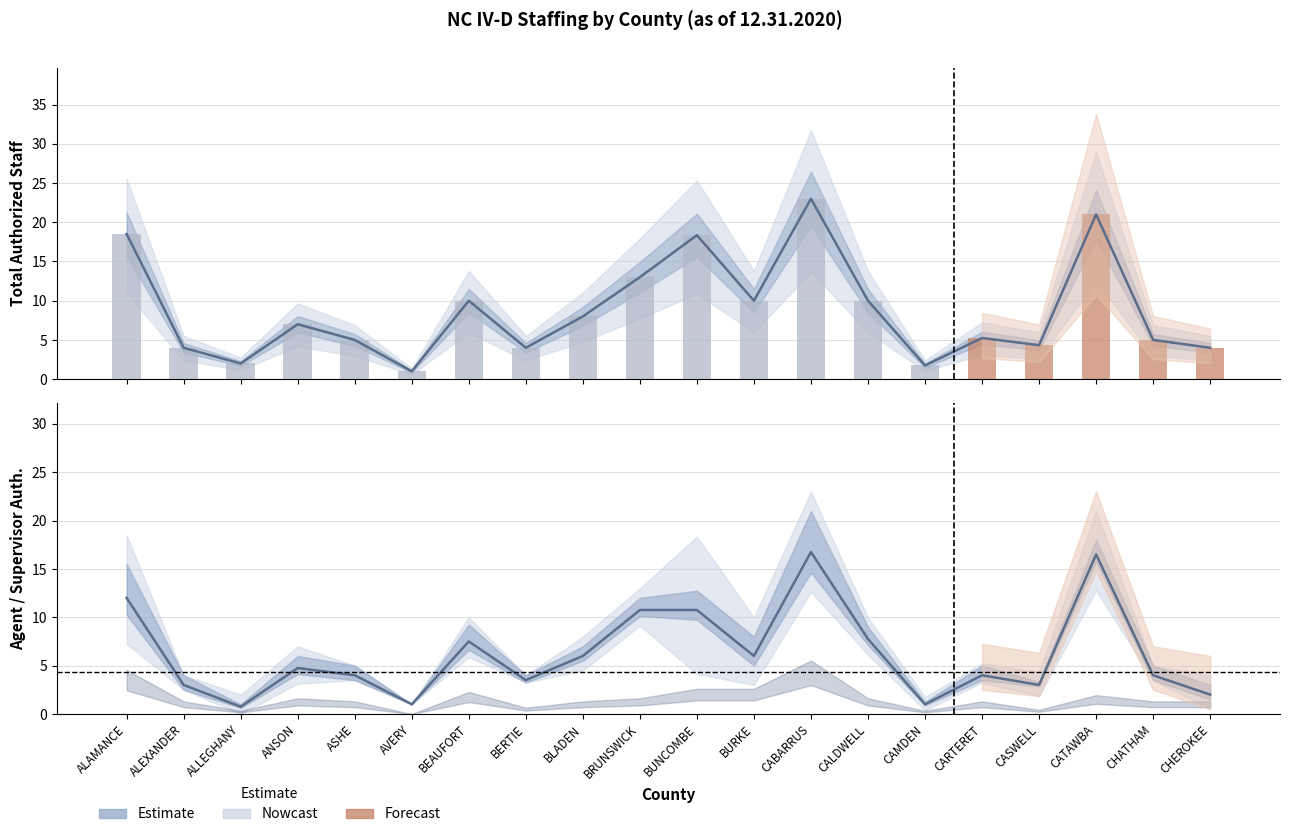

Where is the data nearest to the value 12?

BRUNSWICK